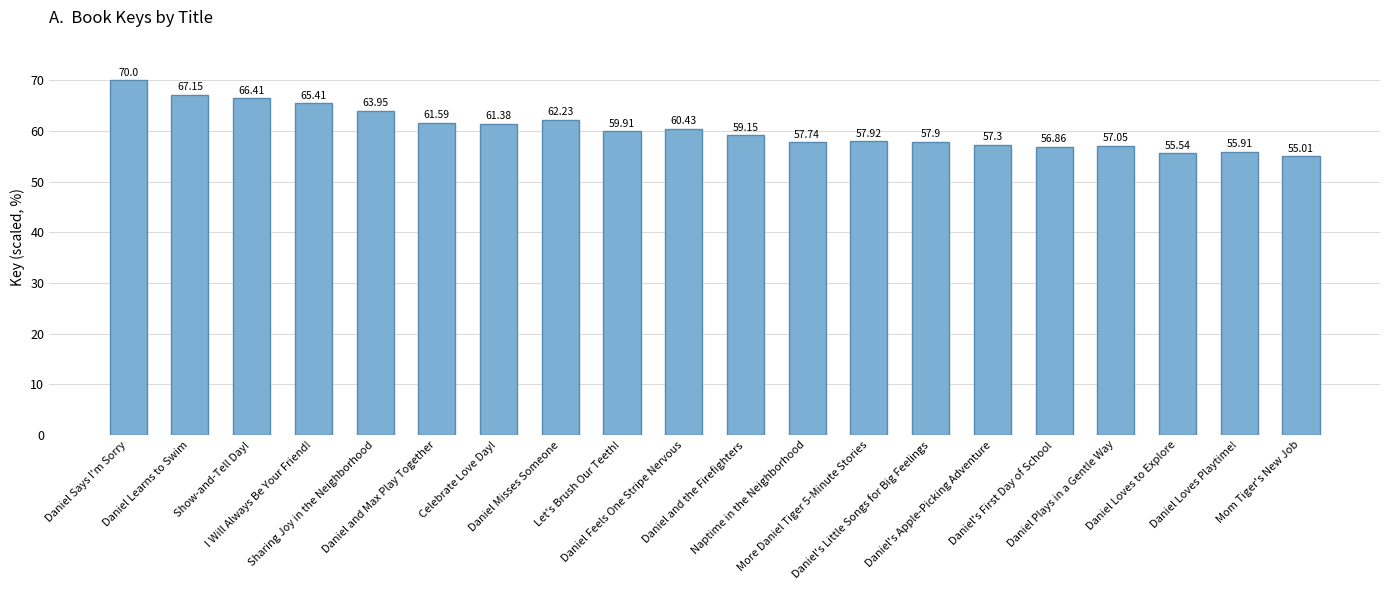

What is the maximum value shown in the chart?

70.0